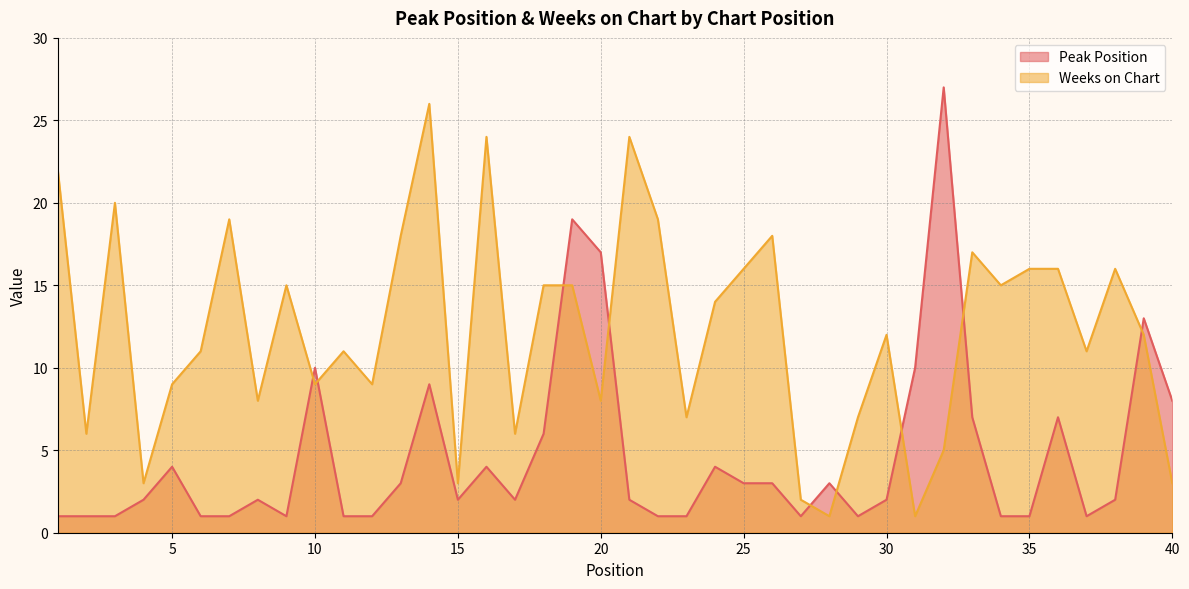

Reading left to right, list all the values displayed in this chart.

Peak Position: 1=1	2=1	3=1	4=2	5=4	6=1	7=1	8=2	9=1	10=10	11=1	12=1	13=3	14=9	15=2	16=4	17=2	18=6	19=19	20=17	21=2	22=1	23=1	24=4	25=3	26=3	27=1	28=3	29=1	30=2	31=10	32=27	33=7	34=1	35=1	36=7	37=1	38=2	39=13	40=8
Weeks on Chart: 1=22	2=6	3=20	4=3	5=9	6=11	7=19	8=8	9=15	10=9	11=11	12=9	13=18	14=26	15=3	16=24	17=6	18=15	19=15	20=8	21=24	22=19	23=7	24=14	25=16	26=18	27=2	28=1	29=7	30=12	31=1	32=5	33=17	34=15	35=16	36=16	37=11	38=16	39=12	40=3